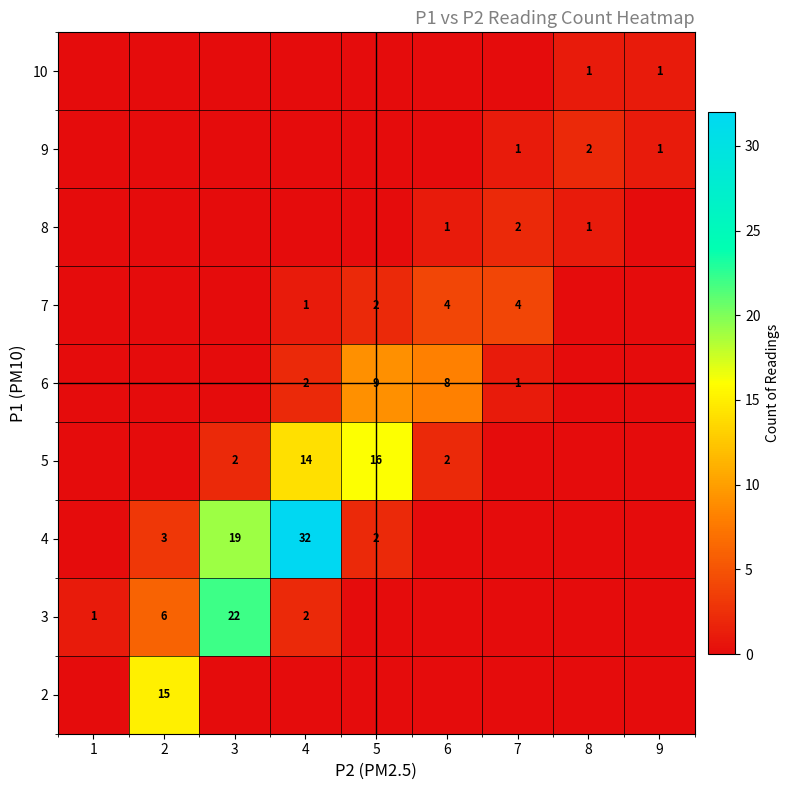

What is the total value across all series at 8?

4